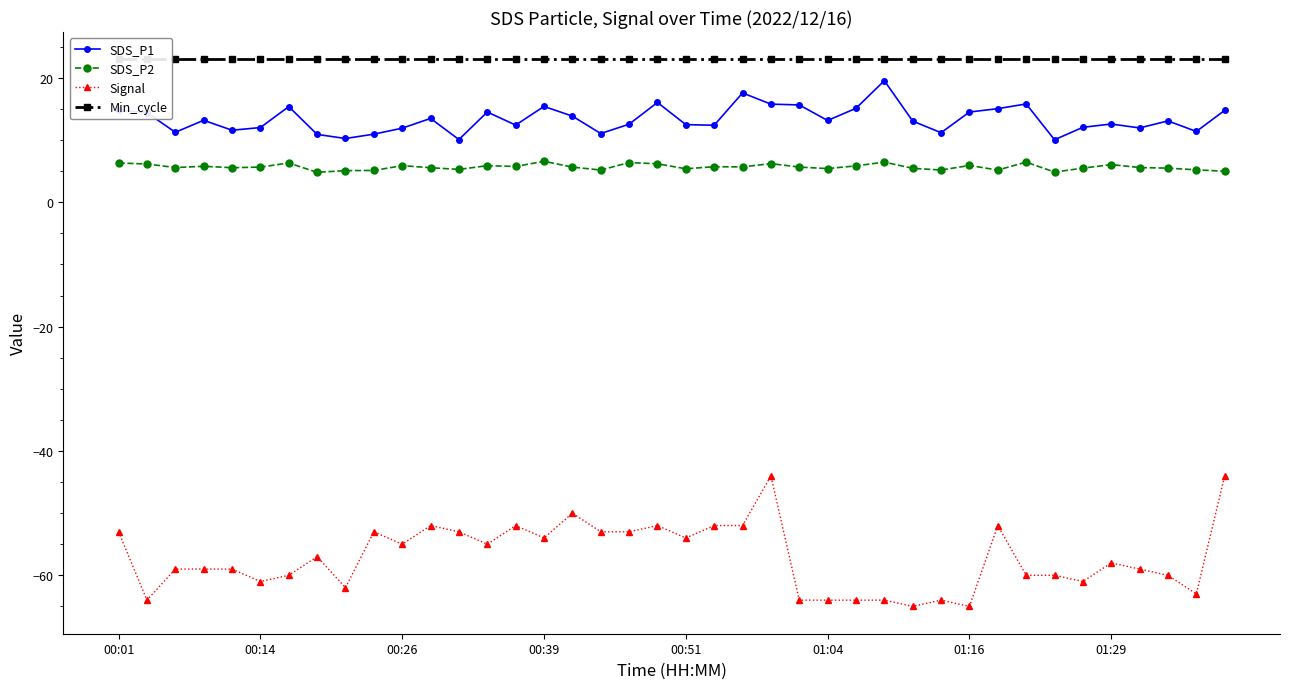

At how many categories does at least one series exceed -12?

40